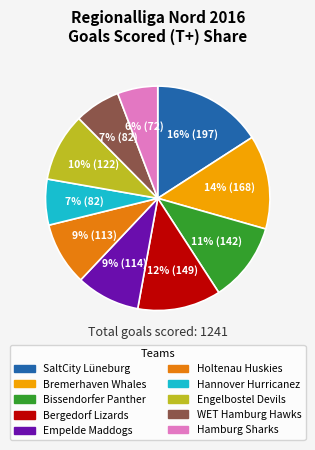

To the nearest percent, what is the average slice percentage?

10%